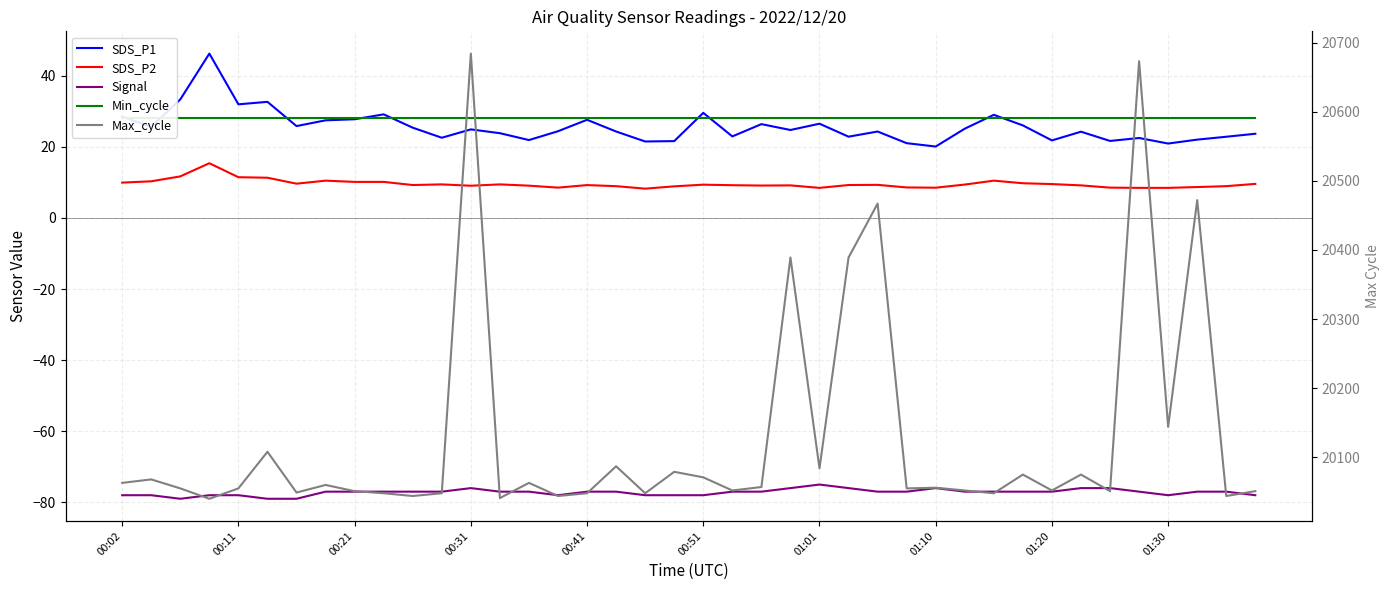

What is the maximum value shown in the chart?

20684.0